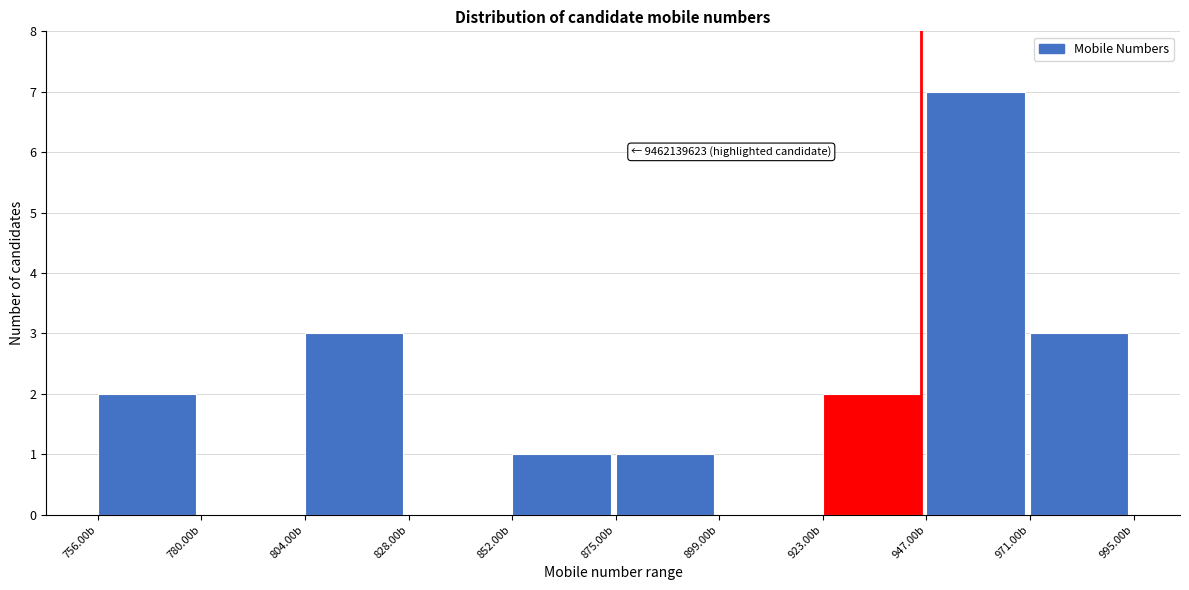

Reading left to right, list all the values displayed in this chart.

756.00b=2	780.00b=0	804.00b=3	828.00b=0	852.00b=1	875.00b=1	899.00b=0	923.00b=2	947.00b=7	971.00b=3